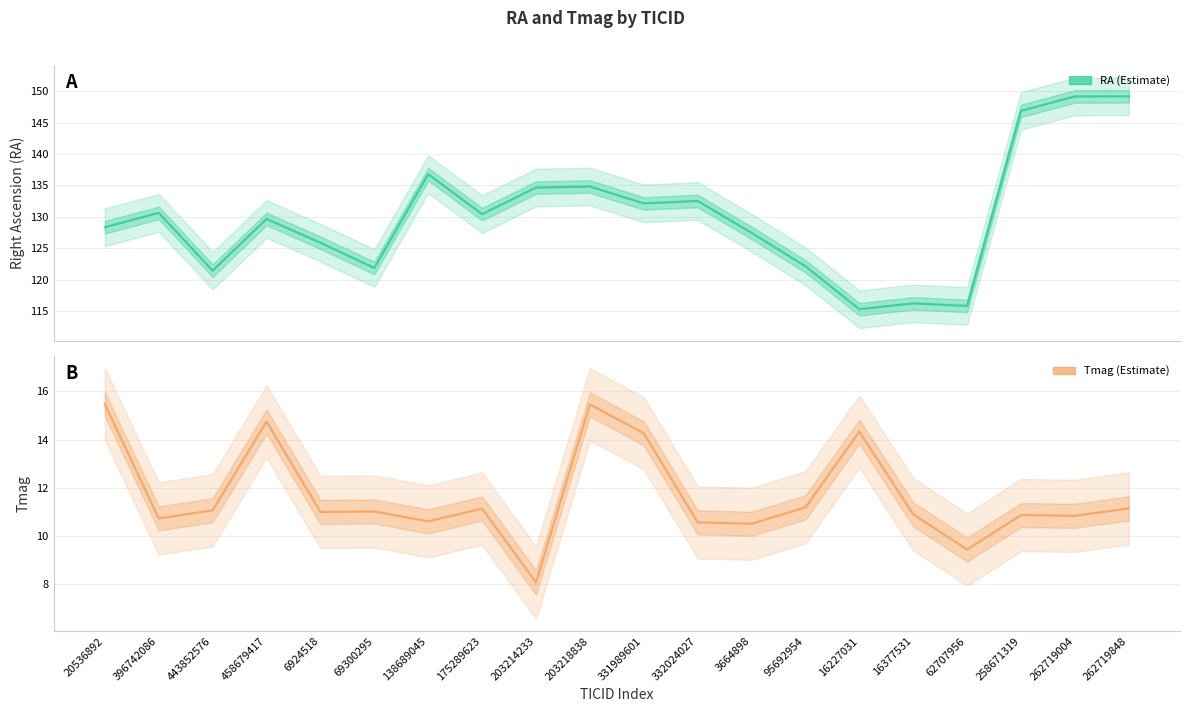

What is the sum of all Tmag values?

233.2